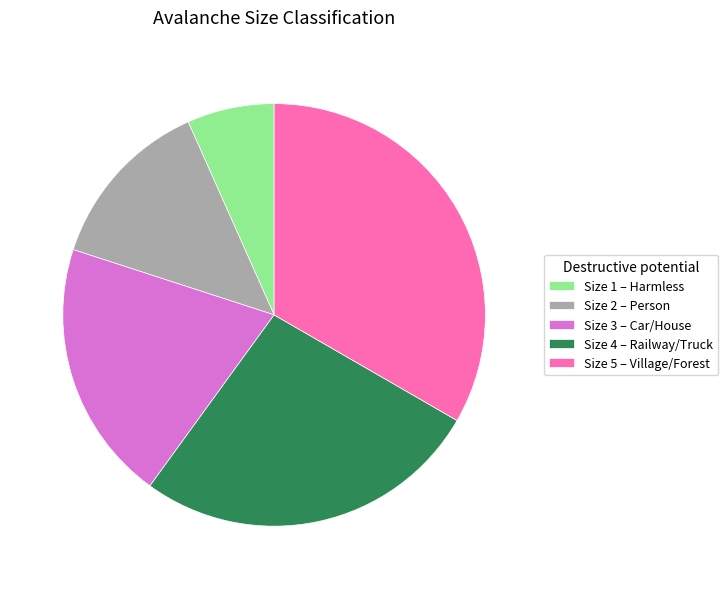

How many slices are in this pie chart?

5